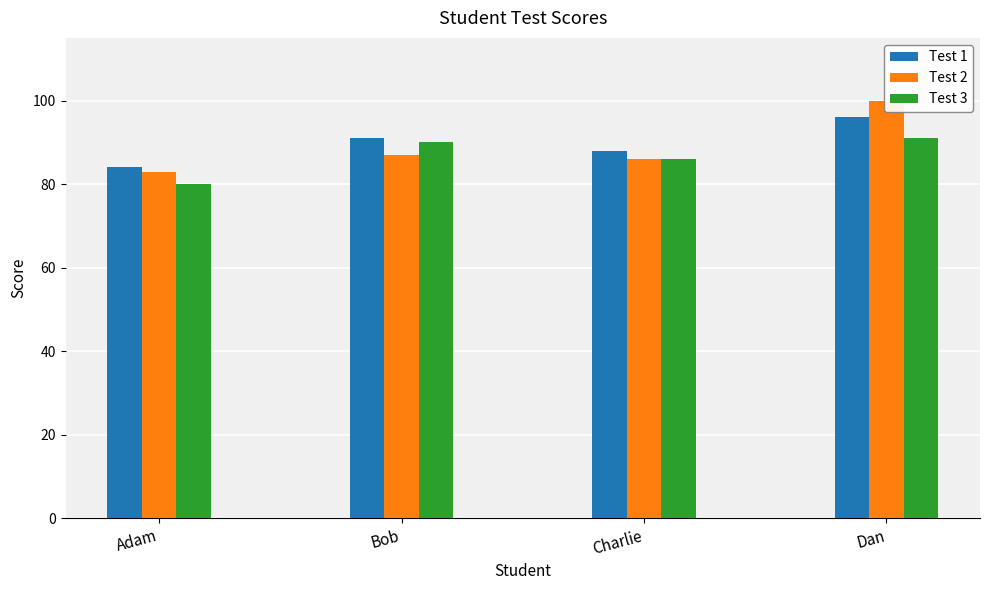

Which series changed the most between Adam and Dan?

Test 2